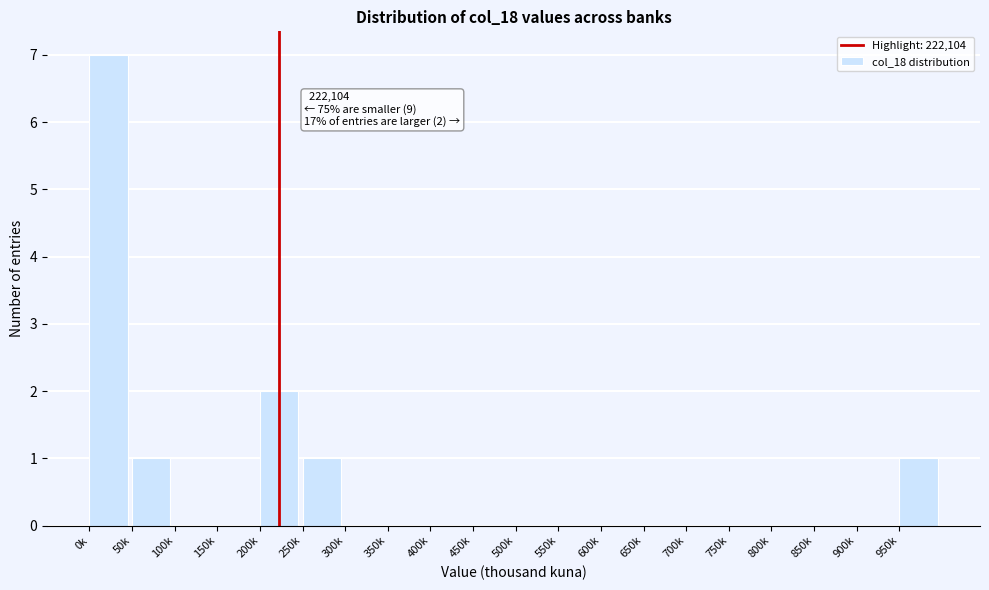

Reading left to right, what are all the values shown in this chart?

0k=7	50k=1	100k=0	150k=0	200k=2	250k=1	300k=0	350k=0	400k=0	450k=0	500k=0	550k=0	600k=0	650k=0	700k=0	750k=0	800k=0	850k=0	900k=0	950k=1